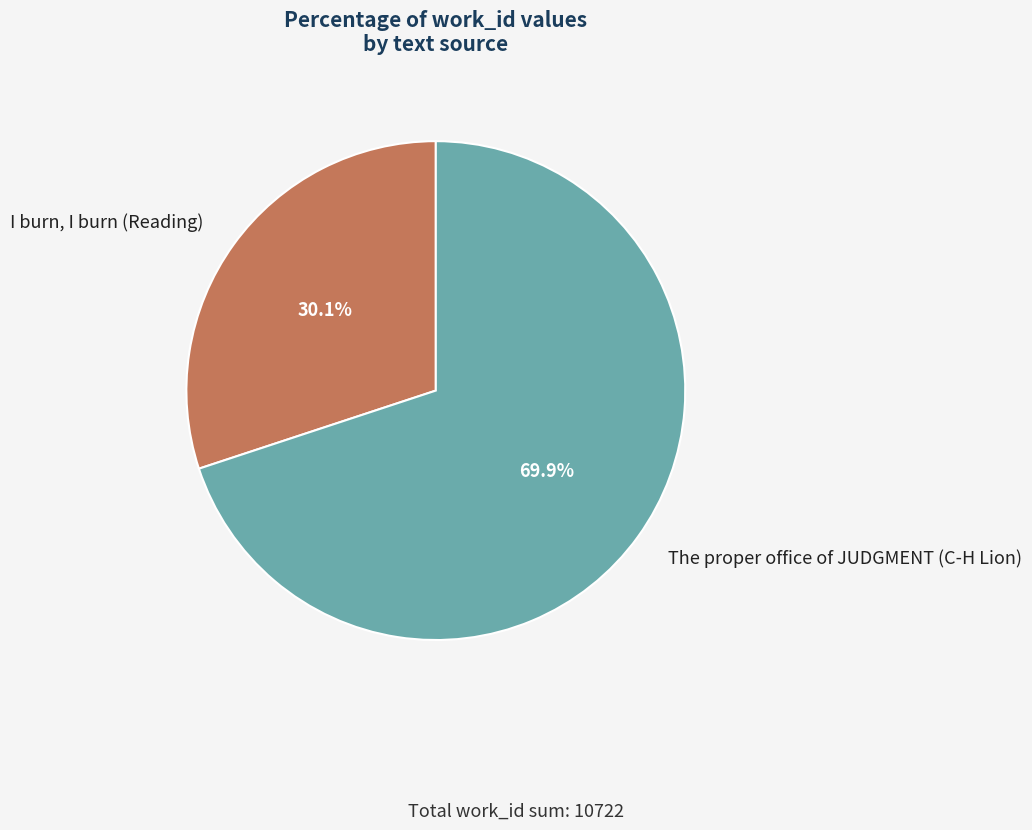

Which category has the biggest portion of the pie?

The proper office of JUDGMENT (C-H Lion)